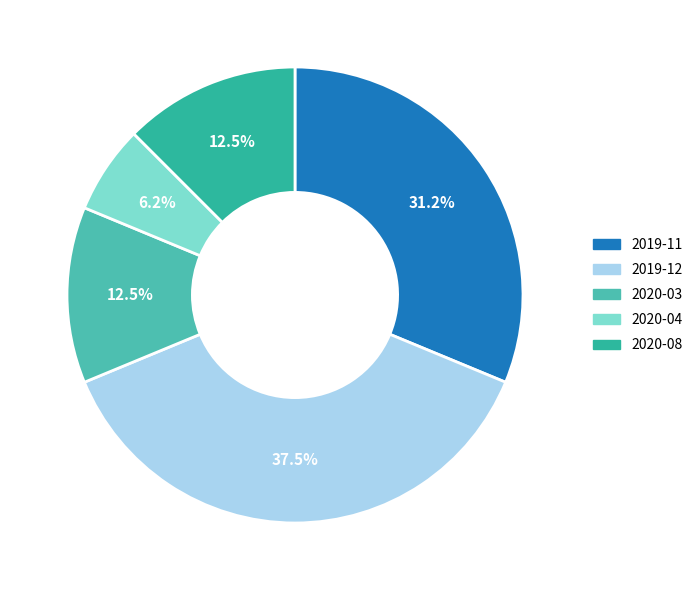

Does any single category account for the majority?

No